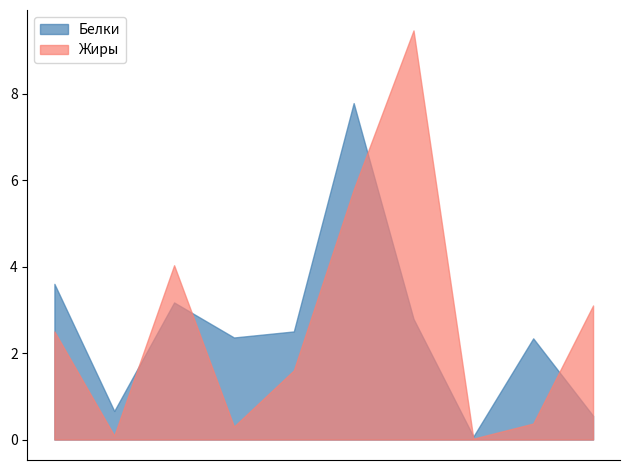

What is the difference between the maximum and minimum values in the Жиры series?

9.4